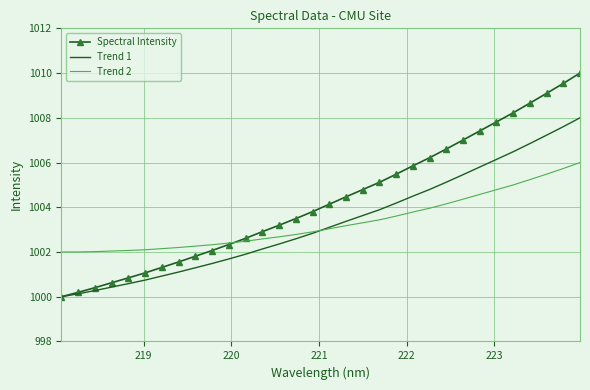

Which series has the largest total across all categories?

Spectral Intensity